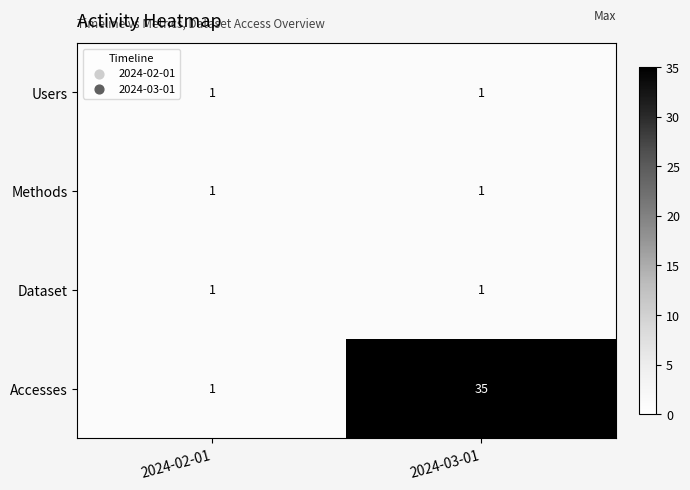

Read the Accesses value at 2024-03-01, to the nearest 5.

35